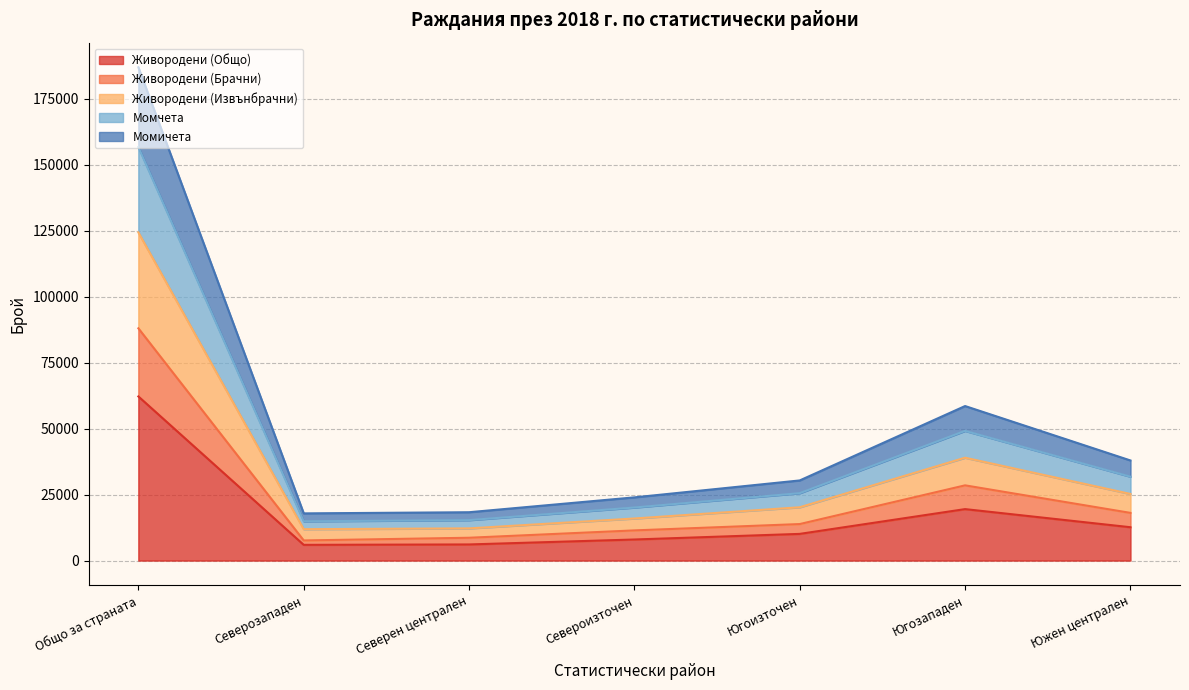

True or false: Момичета has a value of 12180 at Северен централен.

True